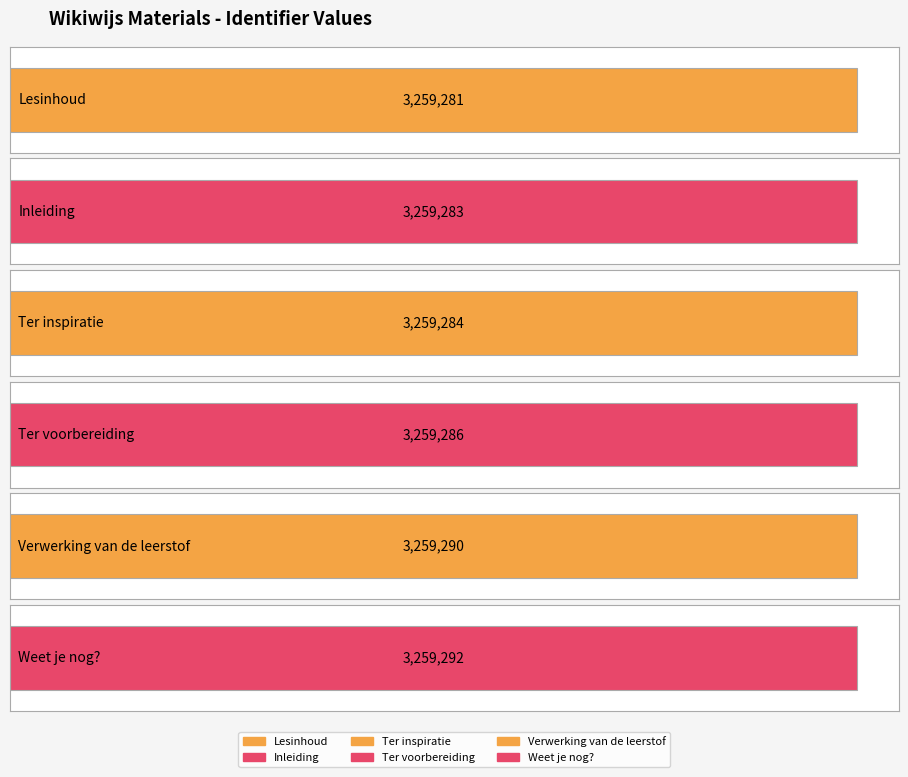

List the labels in order of value, largest first.

Weet je nog?, Verwerking van de leerstof, Ter voorbereiding, Ter inspiratie, Inleiding, Lesinhoud